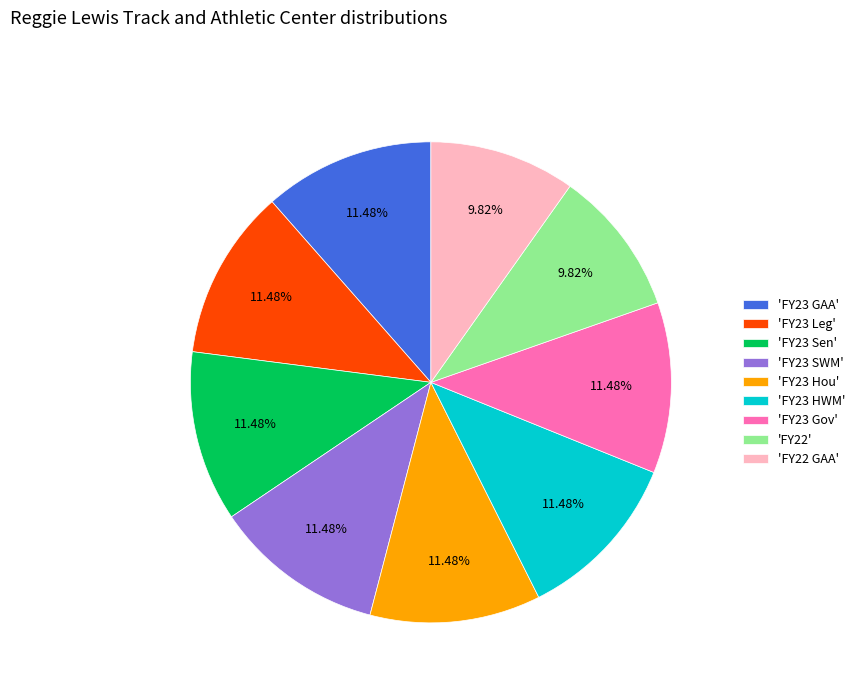

Is there a majority slice in this chart?

No